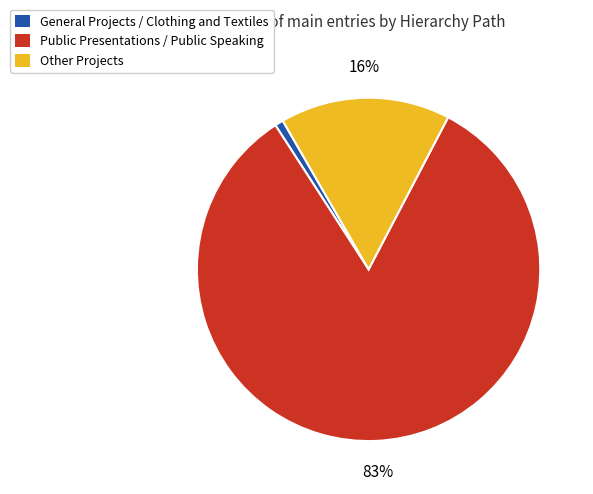

To the nearest percent, what is the combined percentage of Other Projects and Public Presentations / Public Speaking?

99%